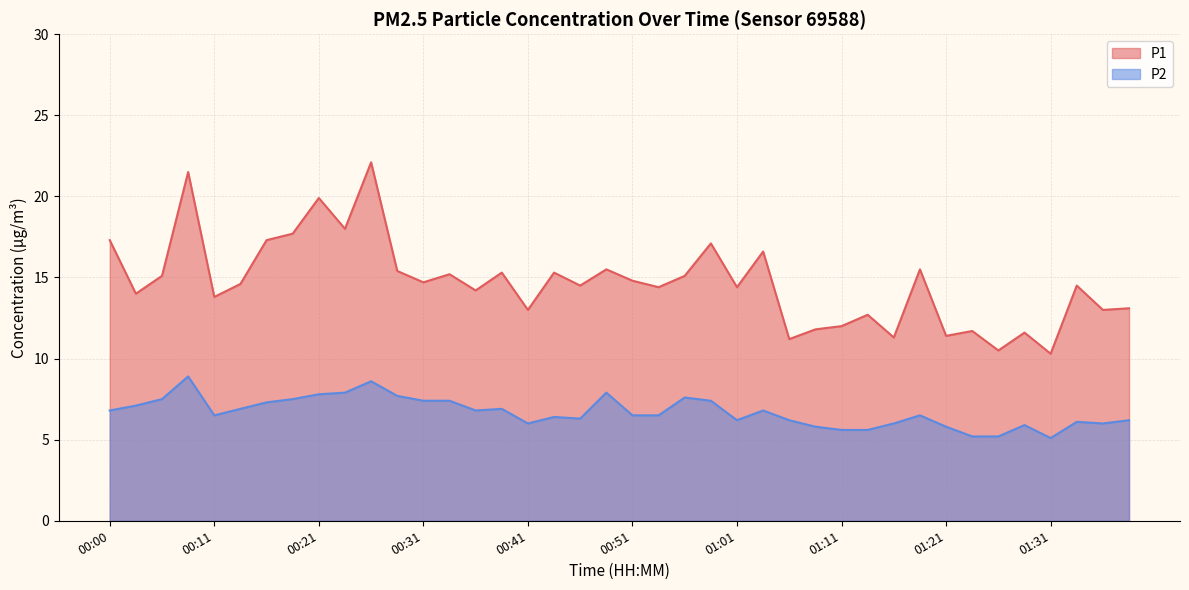

What is the difference between the highest and lowest values at 01:06?

5.0